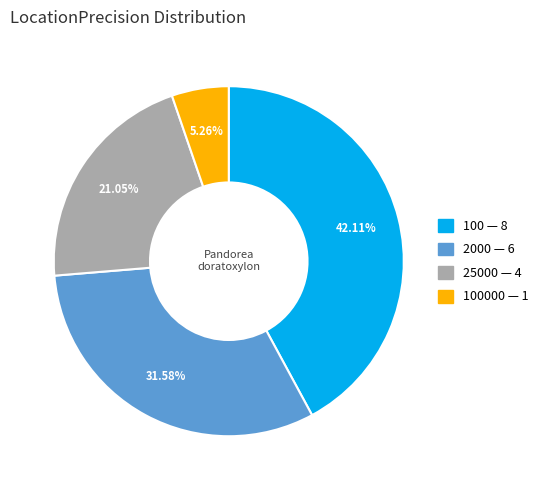

Is there a majority slice in this chart?

No